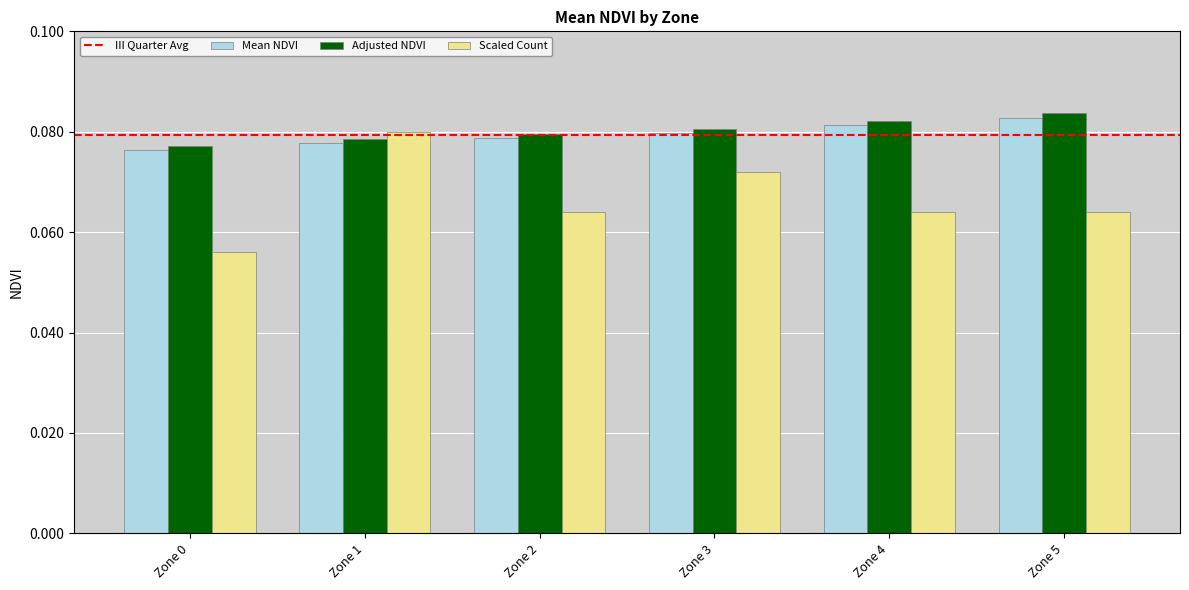

Is the value of Adjusted NDVI at Zone 0 greater than the value of Scaled Count at Zone 1?

No